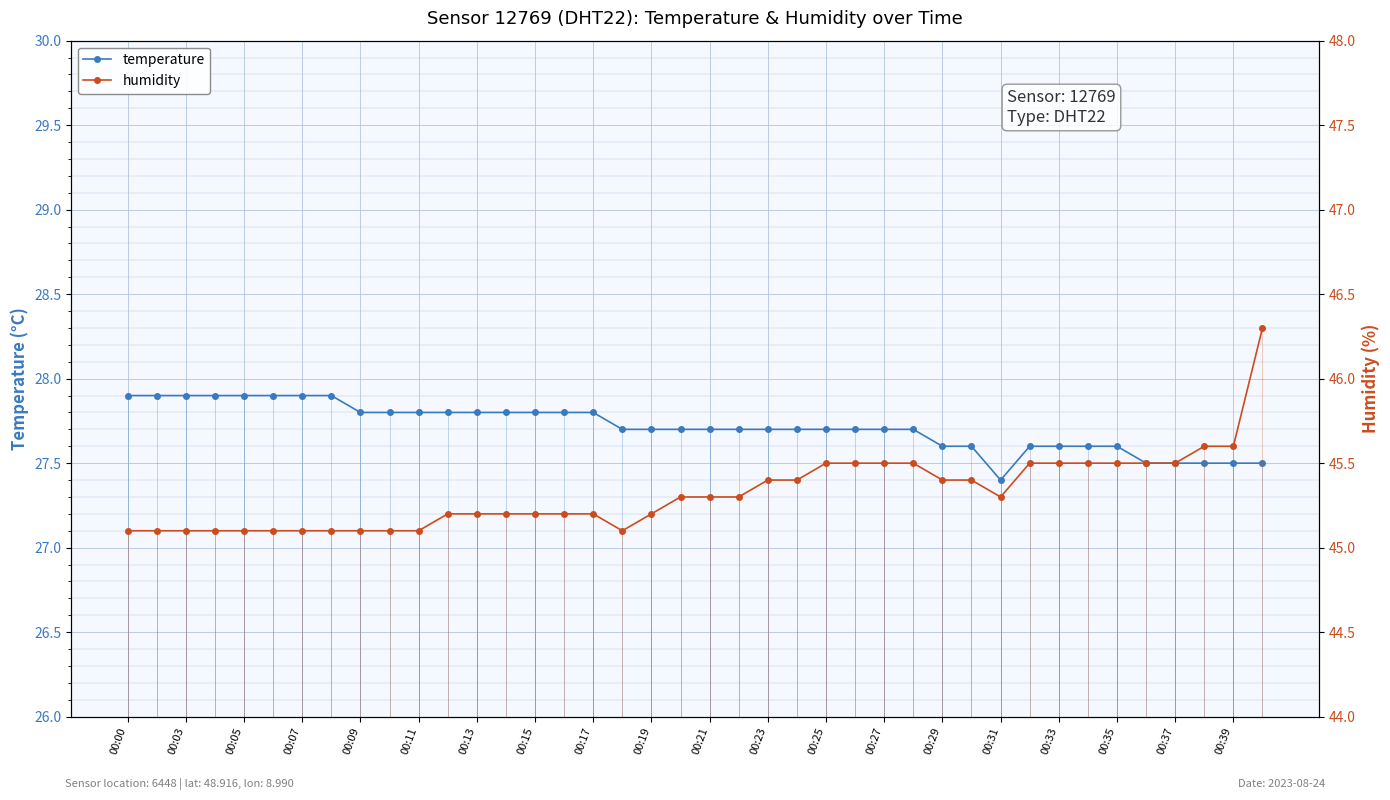

Count the temperature values in the range 27 to 28.

40